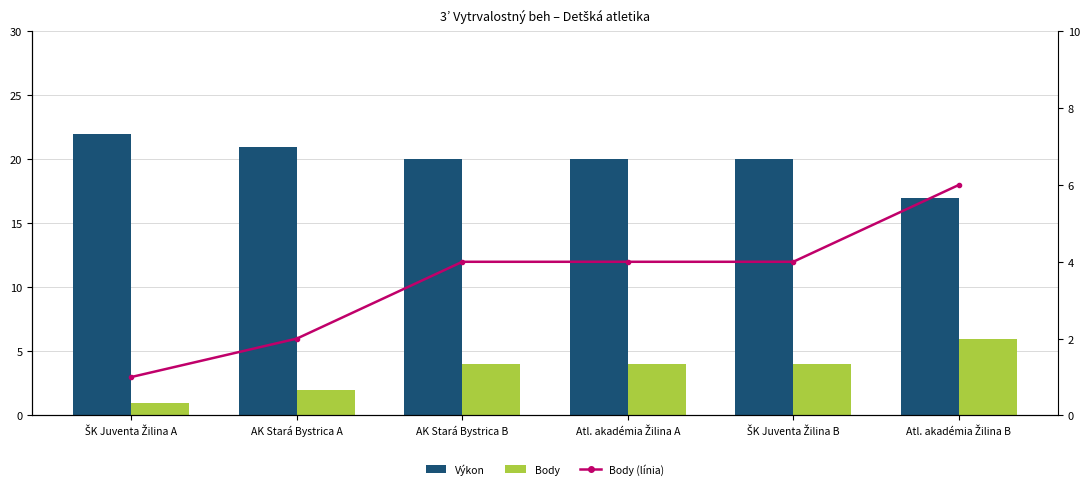

What is the label of the 3rd bar from the left?

AK Stará Bystrica B